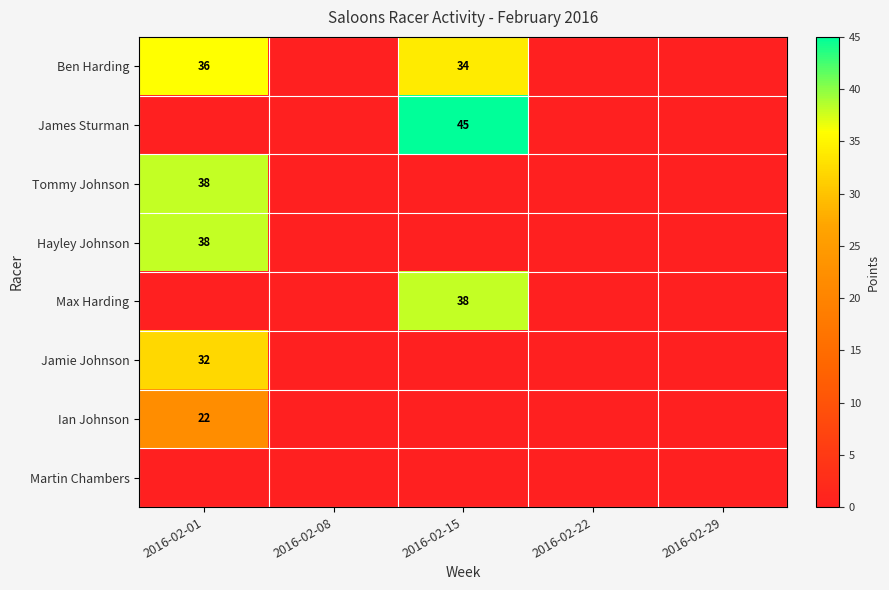

True or false: Tommy Johnson has a value of 12 at 2016-02-01.

False